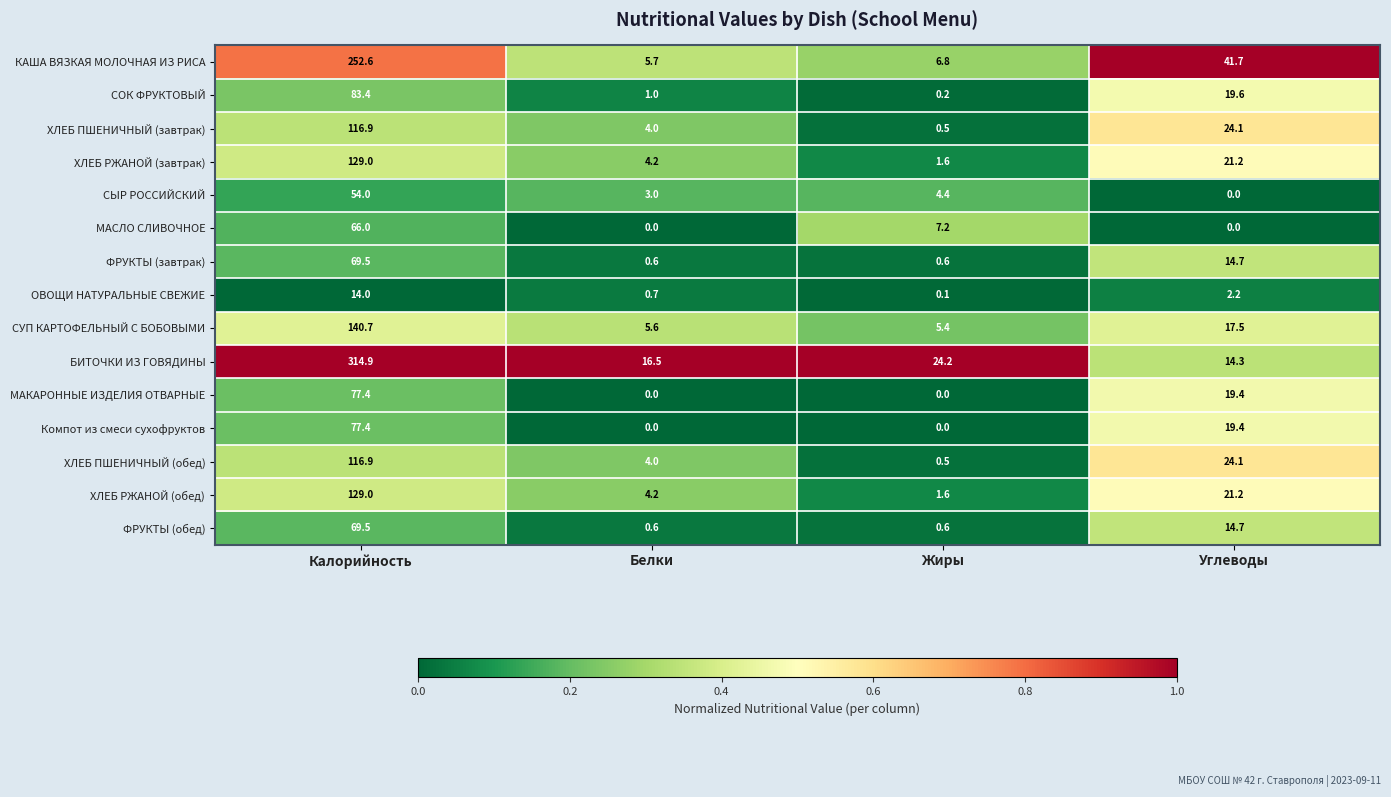

Count the number of data series in this chart.

15